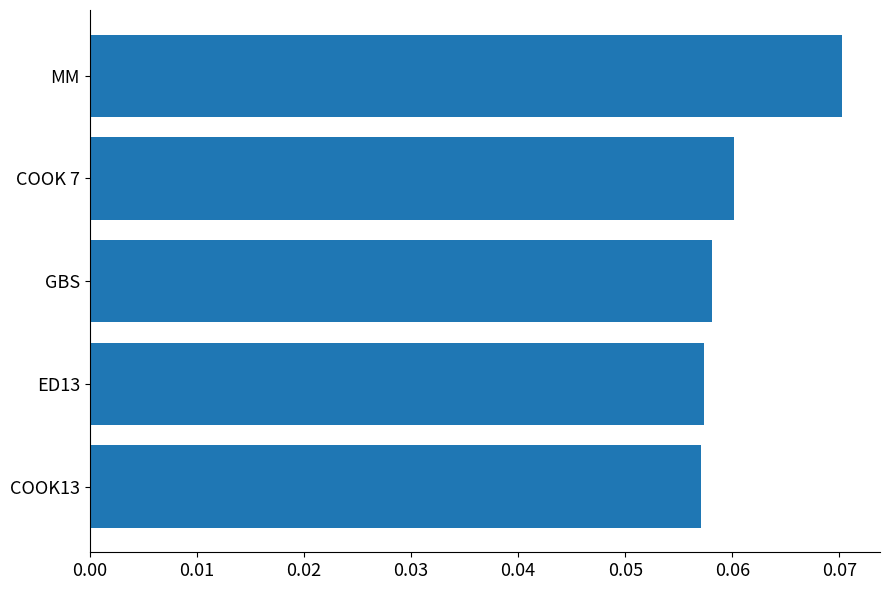

What is the sum of all values?

0.3